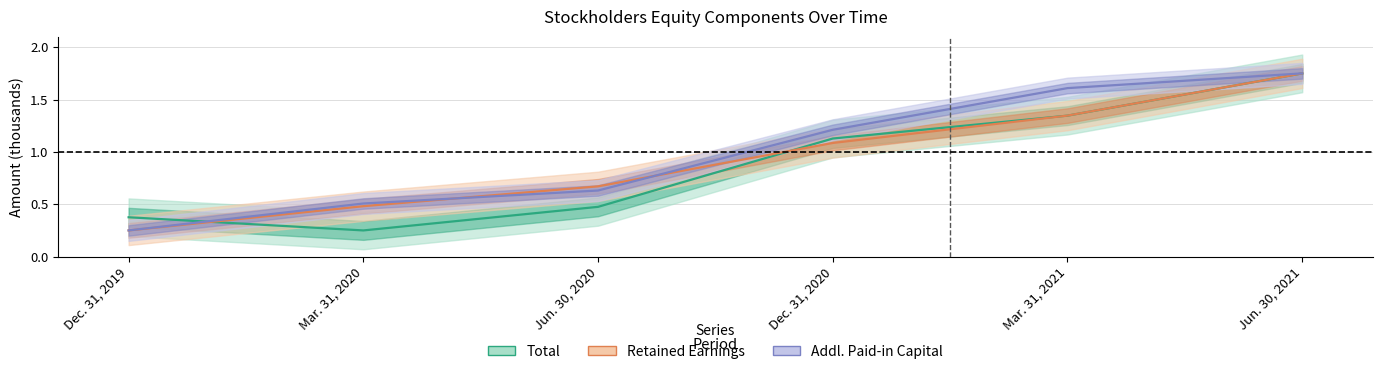

True or false: Total has a value of 3.1 at Jun. 30, 2021.

False